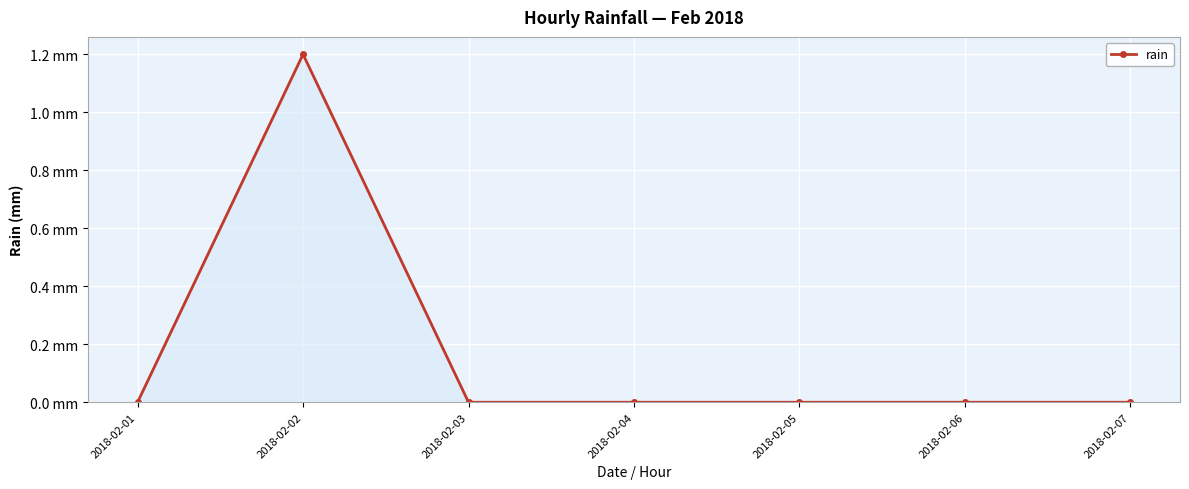

Is this an area chart (filled region under the line)?

Yes